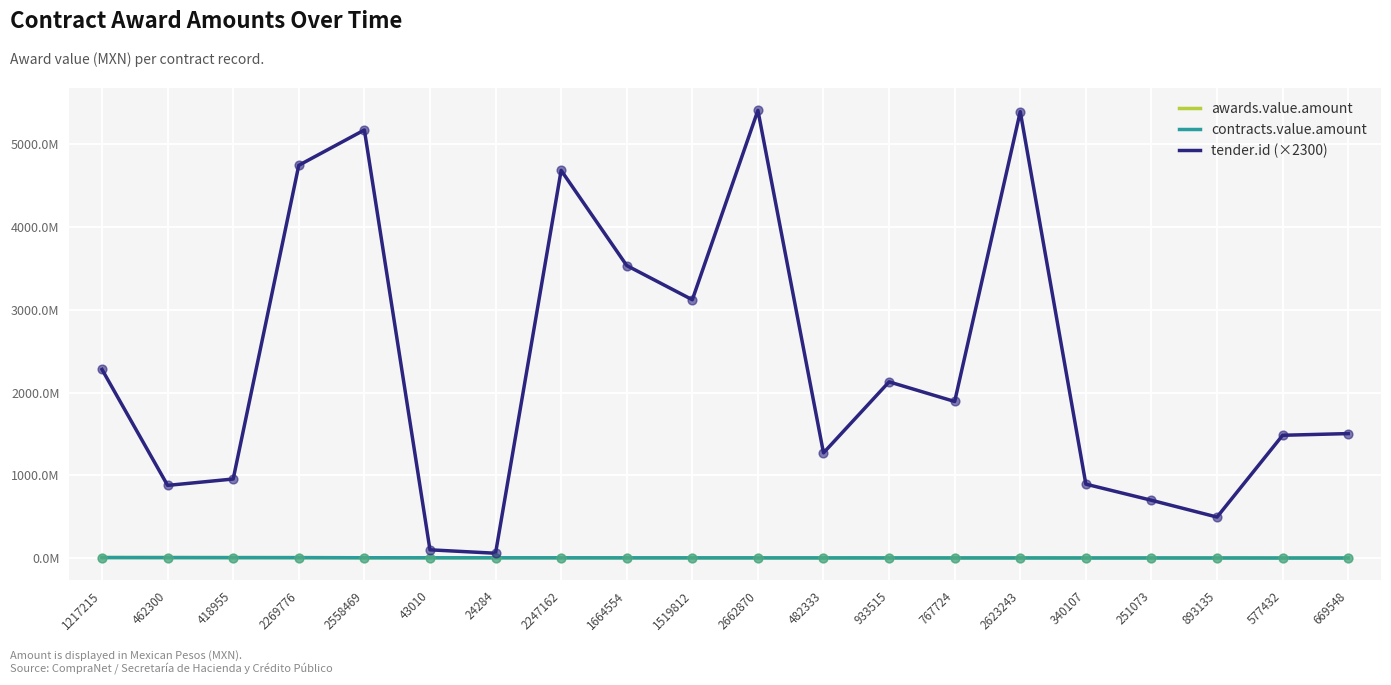

What are all the series names shown in the legend?

awards.value.amount, contracts.value.amount, tender.id (×2300)